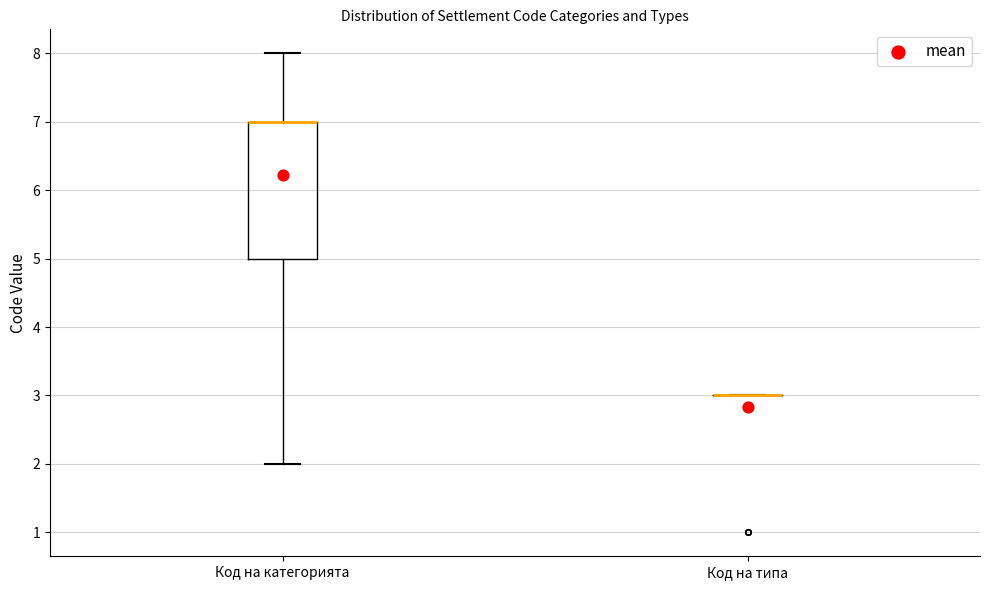

Reading left to right, read every box against the y-axis: the position of its median line, the range the box covers, and the ends of its whiskers. The values are not printed on the chart, so give them approximately, as read against the axis.

Код на категорията: median 7 (drawn on the box's upper edge), box 5 to 7, whiskers 2 to 8
Код на типа: box collapsed to a line at 3, whiskers 3 to 3